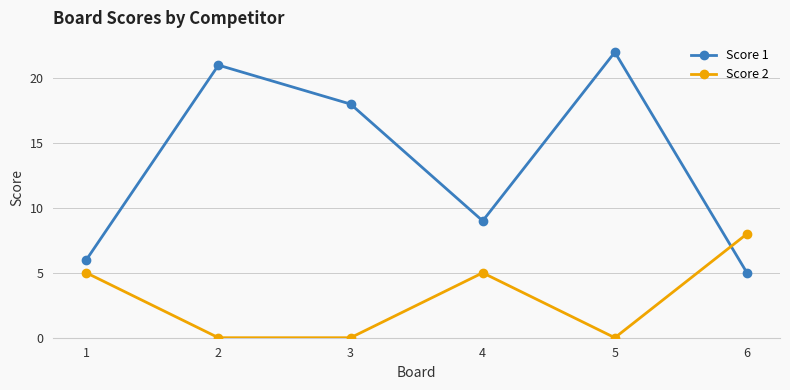

True or false: Score 2 has more than 2 interior local peaks.

False